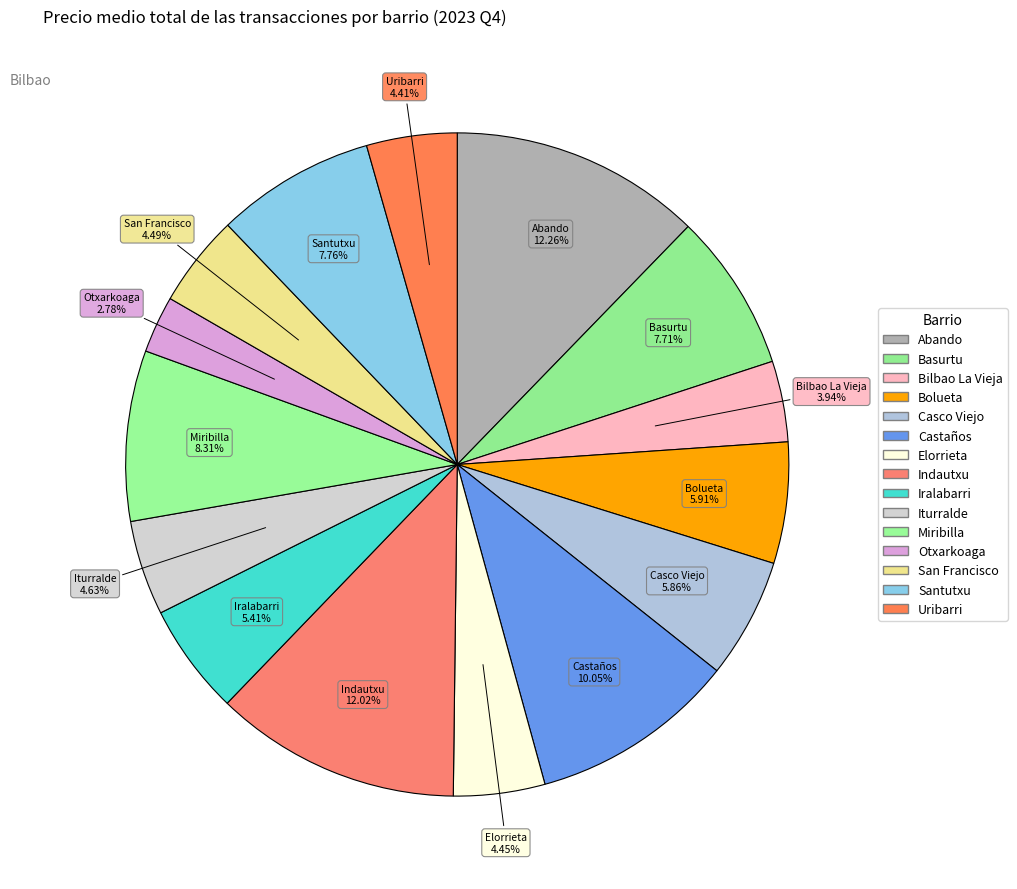

What portion of the pie excludes Santutxu?

92.2%